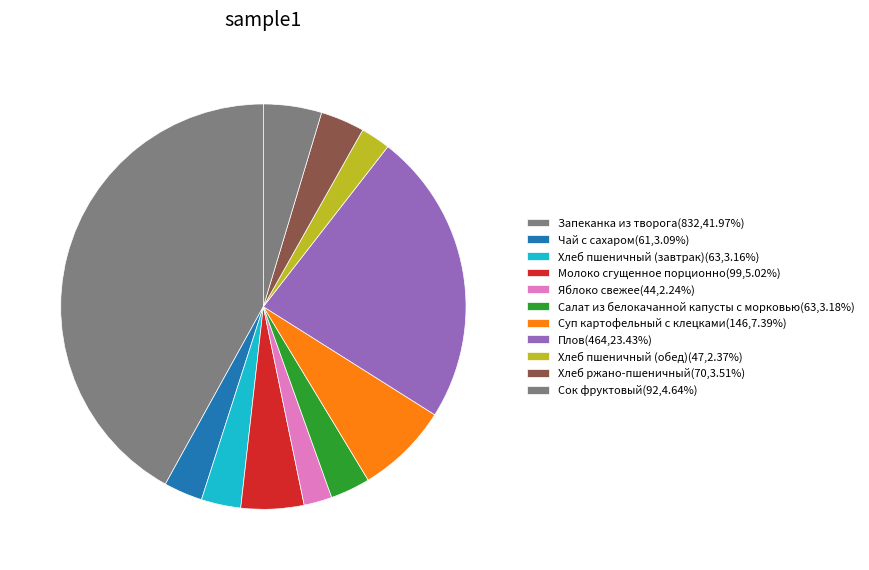

How much of the chart is everything except Хлеб пшеничный (обед)?

97.6%